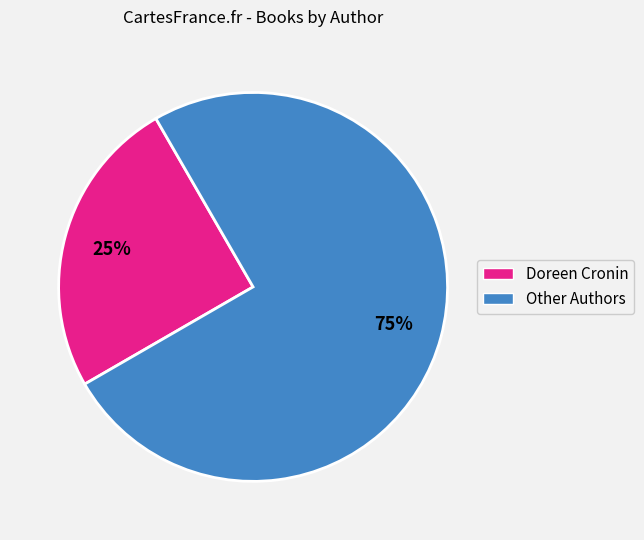

Which category has the biggest portion of the pie?

Other Authors